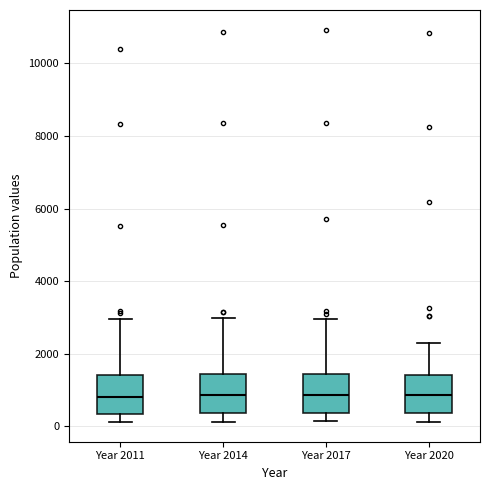

Reading left to right, transcribe this box plot: for each box, give where its median line is, the range the box spans, and where its two whiskers end, as read against the y-axis. The values are not printed on the chart, so give them approximately, as read against the axis.

Year 2011: median 800, box 400 to 1400, whiskers 200 to 3000
Year 2014: median 800, box 400 to 1400, whiskers 200 to 3000
Year 2017: median 800, box 400 to 1400, whiskers 200 to 3000
Year 2020: median 800, box 400 to 1400, whiskers 200 to 2200